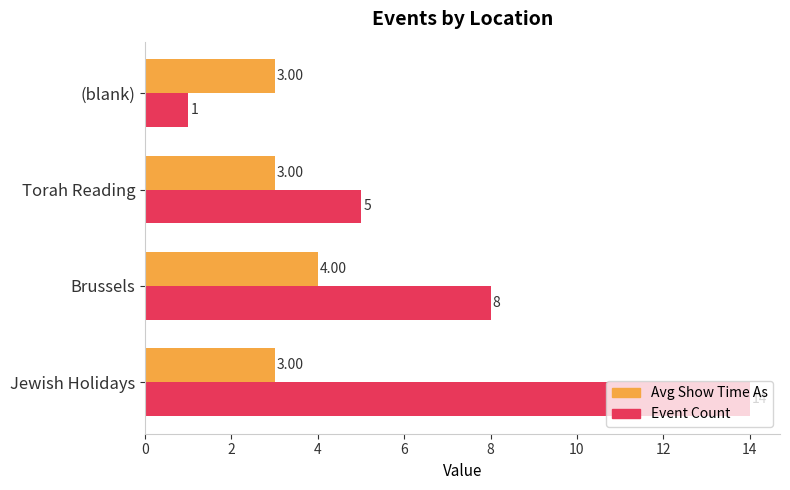

What is the average value of the Event Count series?

7